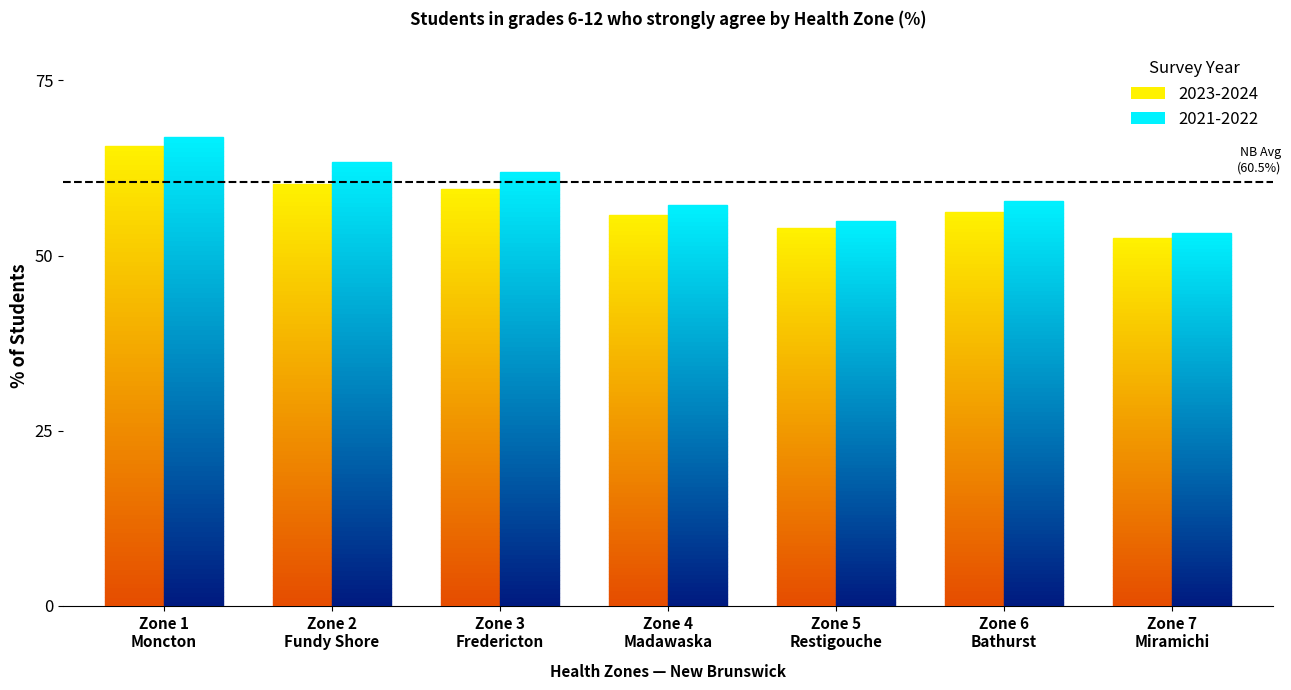

Reading left to right, list all the values displayed in this chart.

2023-2024: Zone 1 - Moncton and South-East Area=65.7	Zone 2 - Fundy Shore and Saint John Area=60.2	Zone 3 - Fredericton and River Valley Area=59.5	Zone 4 - Madawaska and North-West Area=55.9	Zone 5 - Restigouche Area=53.9	Zone 6 - Bathurst and Acadian Peninsula Area=56.2	Zone 7 - Miramichi Area=52.5
2021-2022: Zone 1 - Moncton and South-East Area=66.9	Zone 2 - Fundy Shore and Saint John Area=63.4	Zone 3 - Fredericton and River Valley Area=61.9	Zone 4 - Madawaska and North-West Area=57.2	Zone 5 - Restigouche Area=54.9	Zone 6 - Bathurst and Acadian Peninsula Area=57.8	Zone 7 - Miramichi Area=53.2